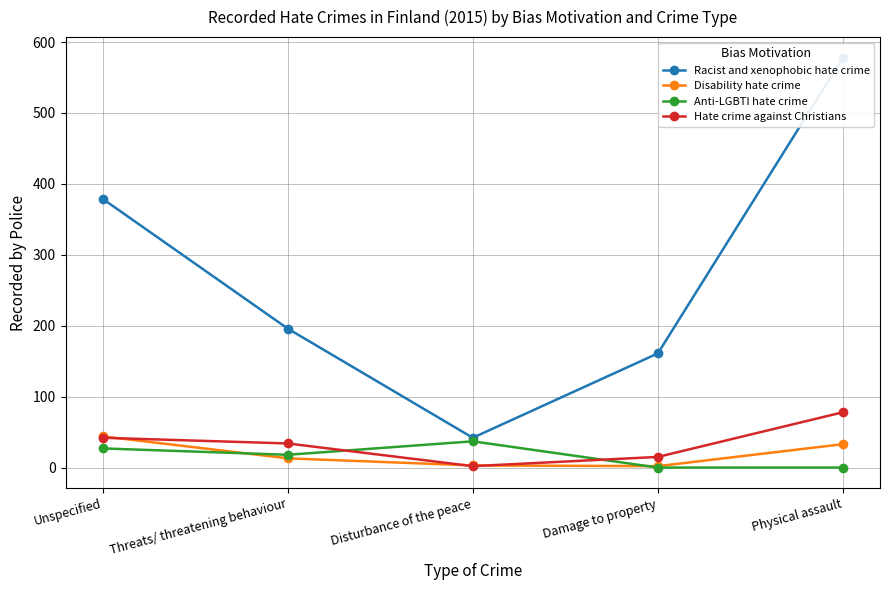

What position from the left is Damage to property?

4